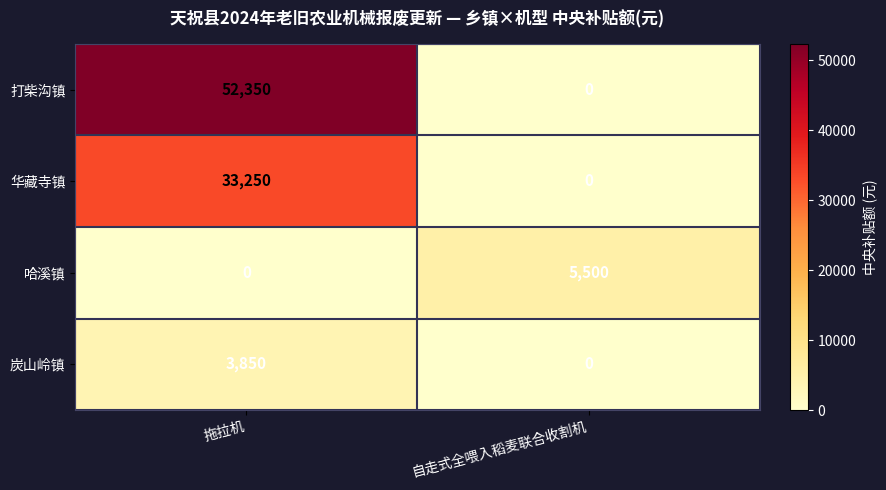

Reading left to right, extract all data points from this chart.

打柴沟镇: 52350	0
华藏寺镇: 33250	0
哈溪镇: 0	5500
炭山岭镇: 3850	0